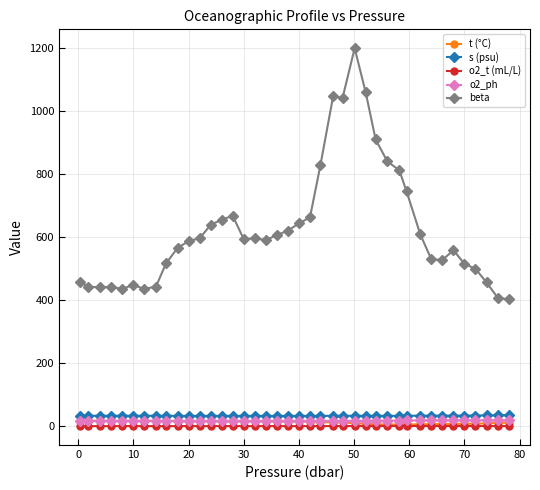

How many lines are shown in the chart?

5